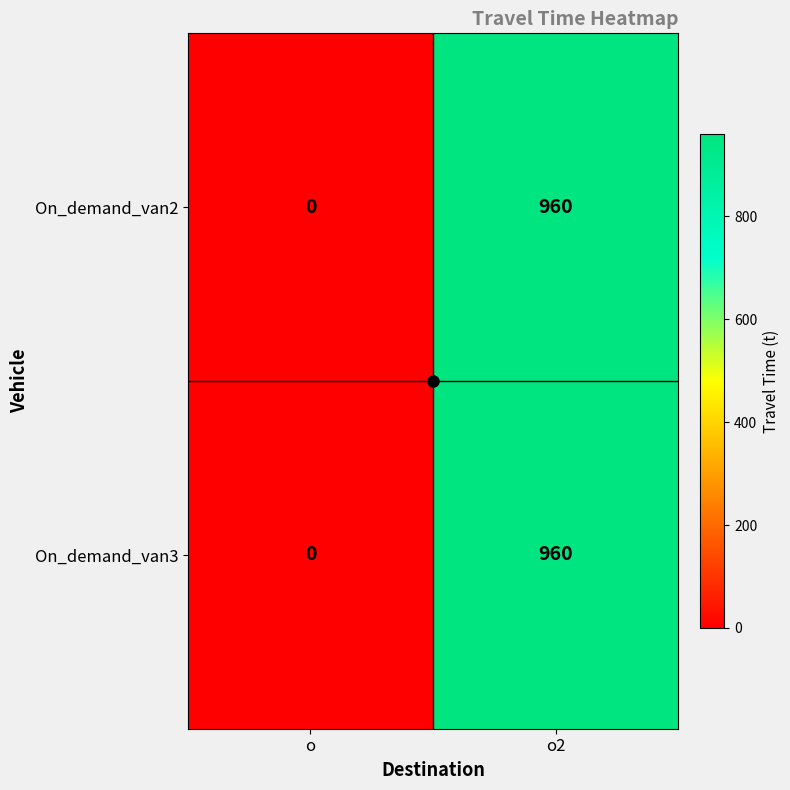

What is the difference between the On_demand_van2 values at o and o2?

960